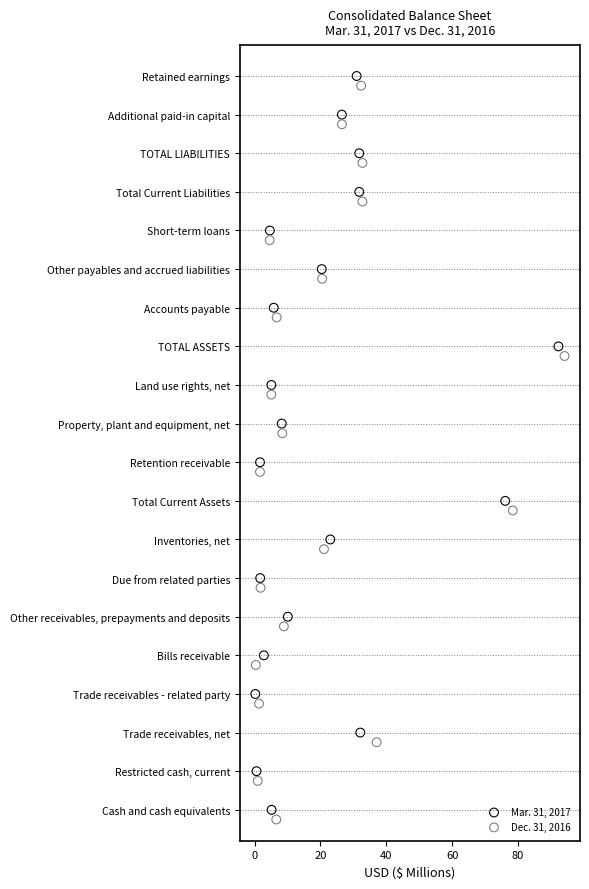

What are all the series names shown in the legend?

Mar. 31, 2017, Dec. 31, 2016